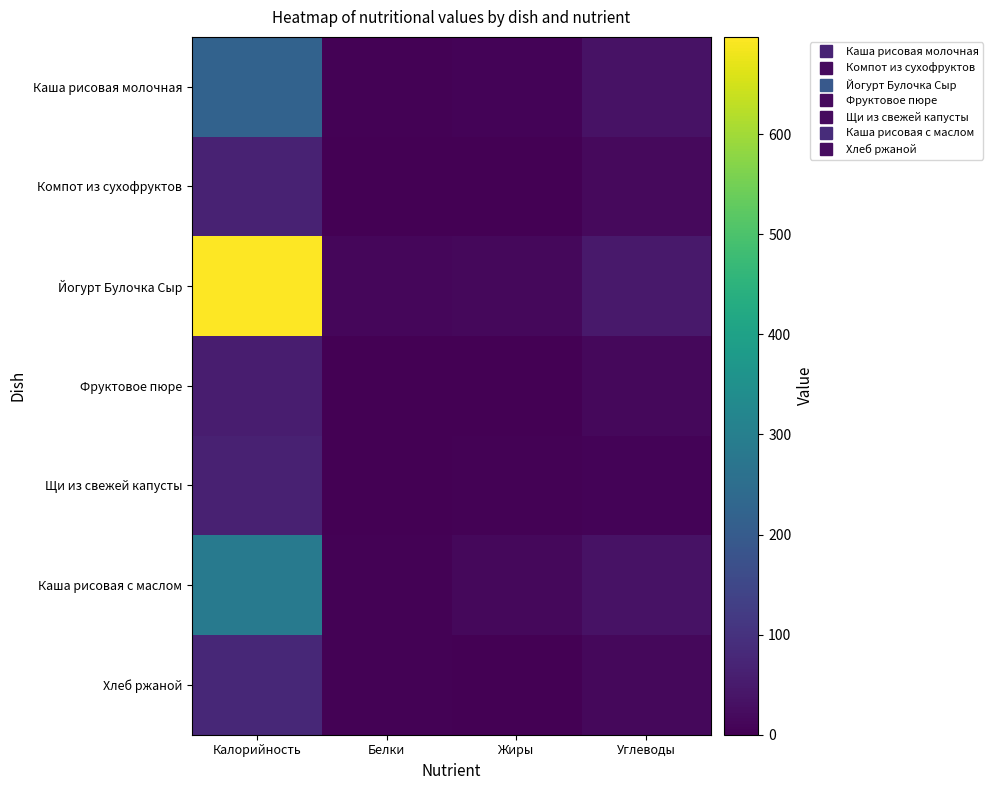

Reading right to left, transcribe all the data shown in this chart.

Каша рисовая молочная: Углеводы=33.7	Жиры=7.1	Белки=5.1	Калорийность=219.0
Компот из сухофруктов: Углеводы=17.9	Жиры=0.0	Белки=0.1	Калорийность=68.0
Йогурт Булочка Сыр: Углеводы=48.0	Жиры=16.1	Белки=11.8	Калорийность=697.3
Фруктовое пюре: Углеводы=13.8	Жиры=0.0	Белки=0.0	Калорийность=55.0
Щи из свежей капусты: Углеводы=7.5	Жиры=3.1	Белки=1.6	Калорийность=65.3
Каша рисовая с маслом: Углеводы=33.8	Жиры=14.4	Белки=5.2	Калорийность=285.1
Хлеб ржаной: Углеводы=15.0	Жиры=0.5	Белки=3.0	Калорийность=78.3